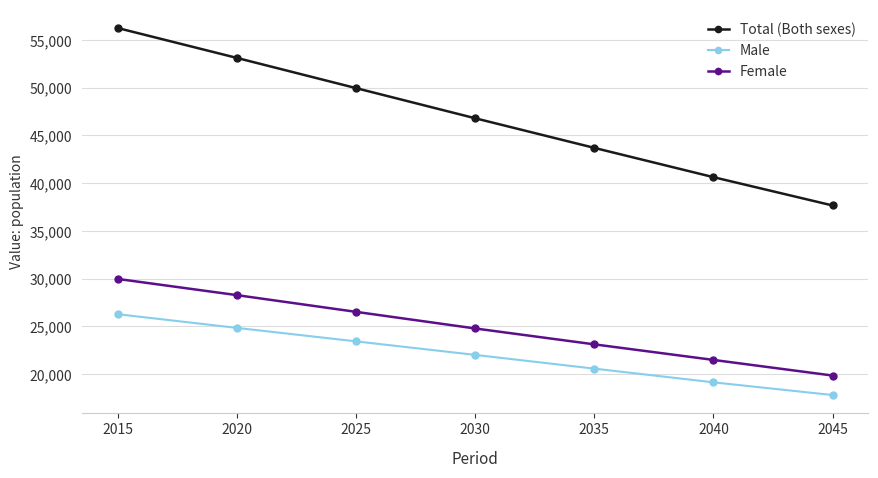

At which label does Total (Both sexes) first exceed 46807?

2015